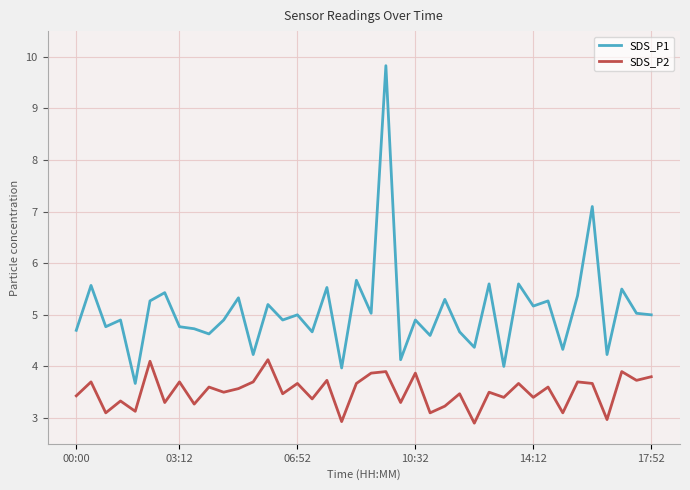

Which series has the widest spread of values?

SDS_P1